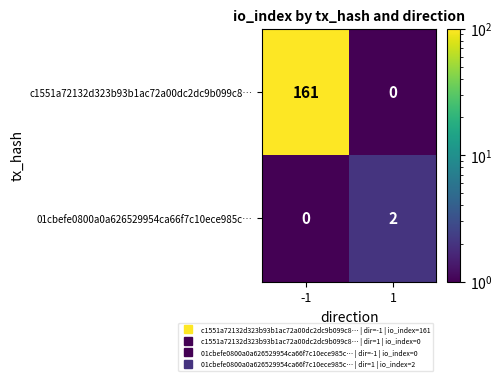

What is the difference between the highest and lowest values at -1?

161